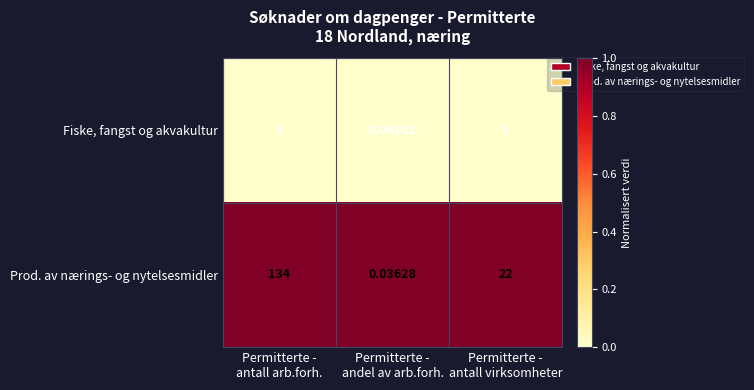

Which series has the widest spread of values?

Prod. av nærings- og nytelsesmidler